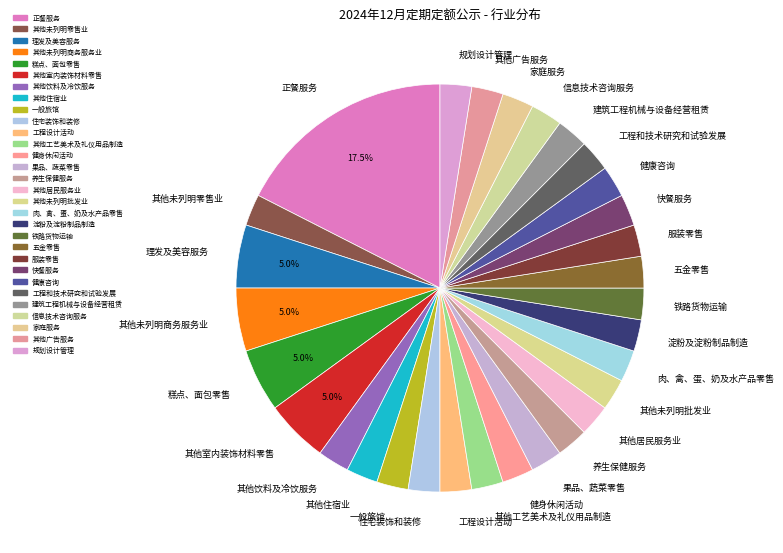

Is there any slice that represents more than half of the pie?

No